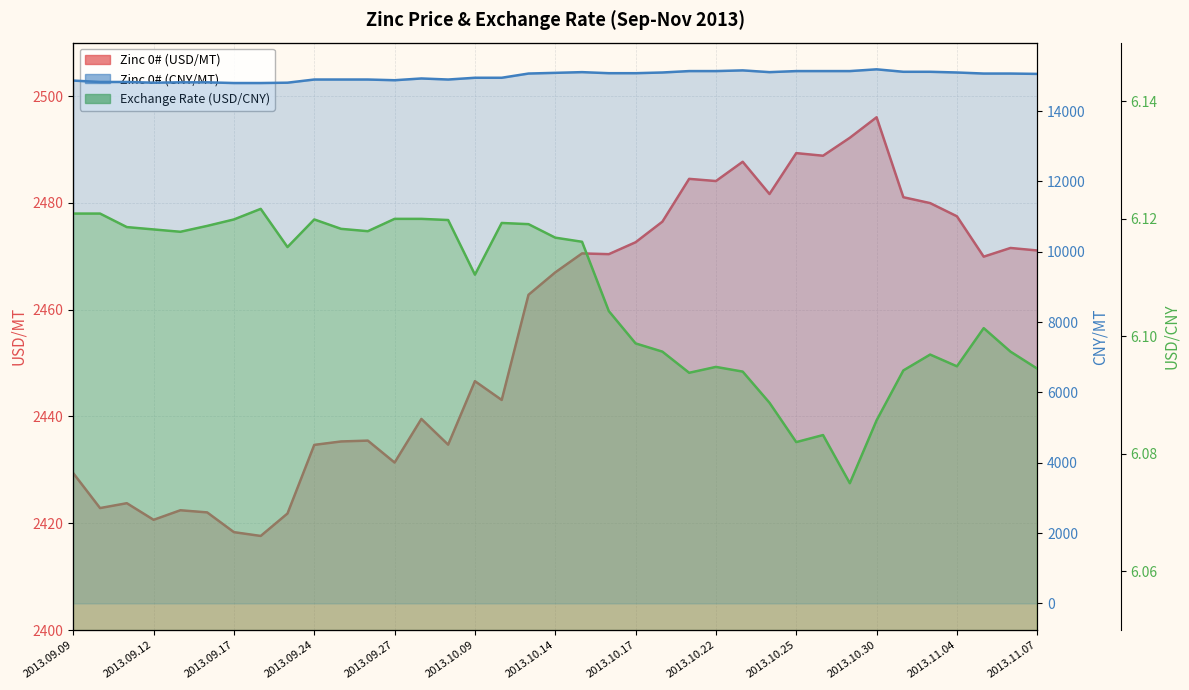

True or false: Exchange Rate (USD/CNY) has a value of 6.1 at 2013.10.09.

True